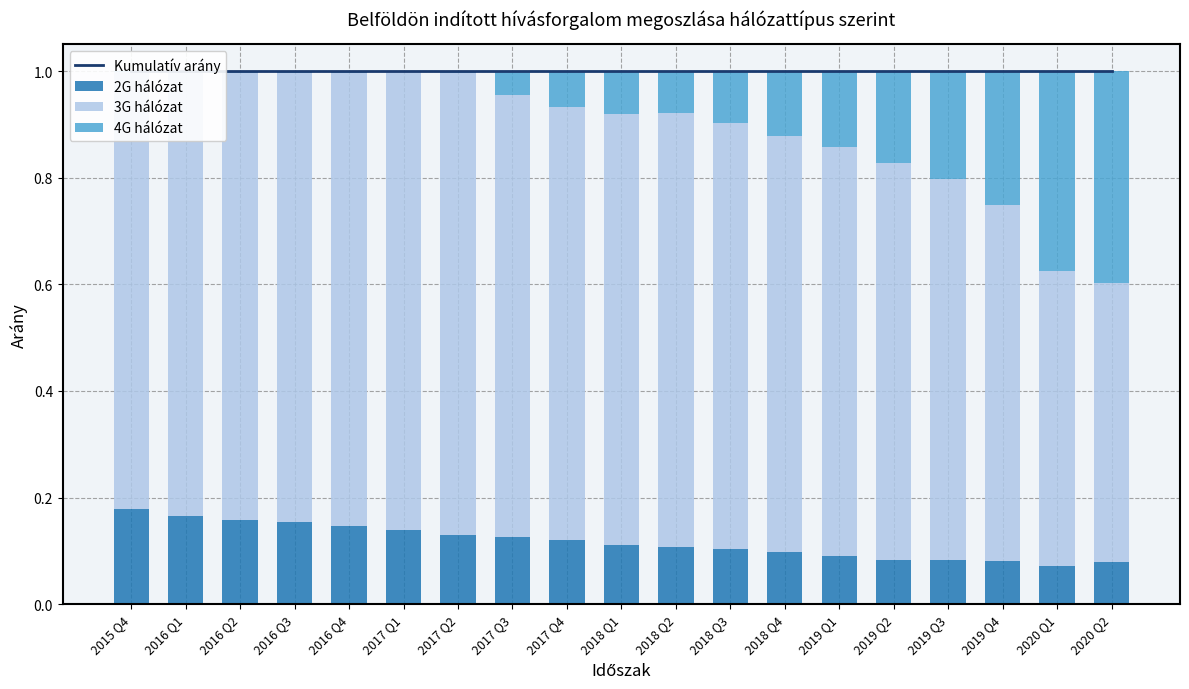

What position from the right is 2017 Q3?

12